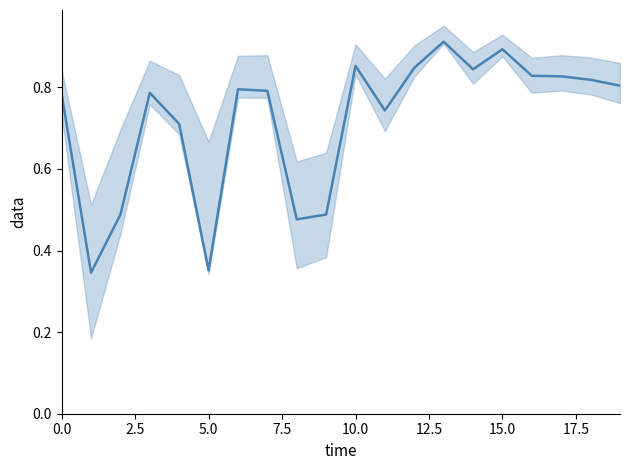

Reading left to right, extract all data points from this chart.

0.8	0.3	0.5	0.8	0.7	0.4	0.8	0.8	0.5	0.5	0.9	0.7	0.8	0.9	0.8	0.9	0.8	0.8	0.8	0.8